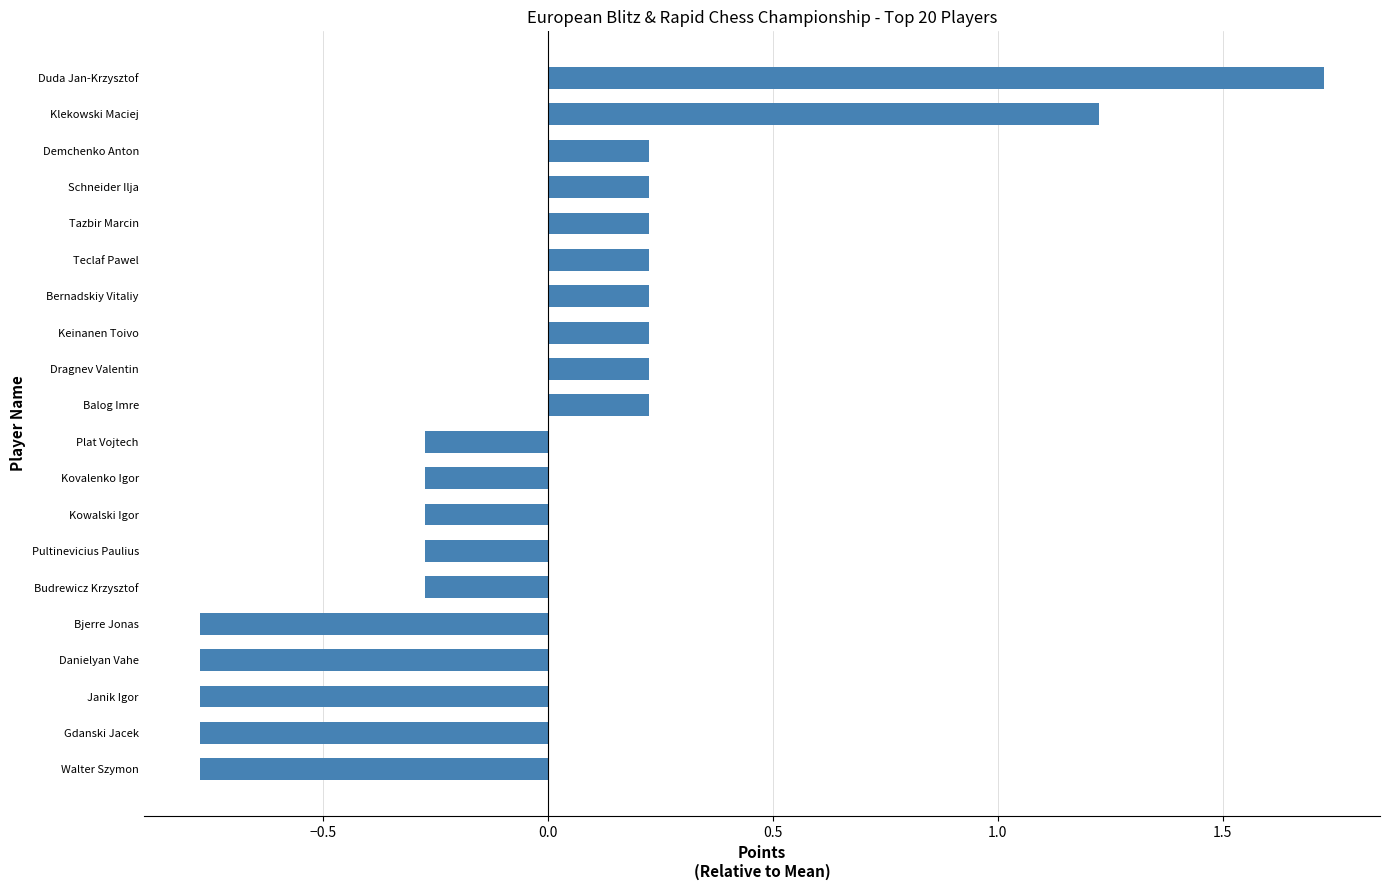

What is the label of the 10th bar from the top?

Balog Imre